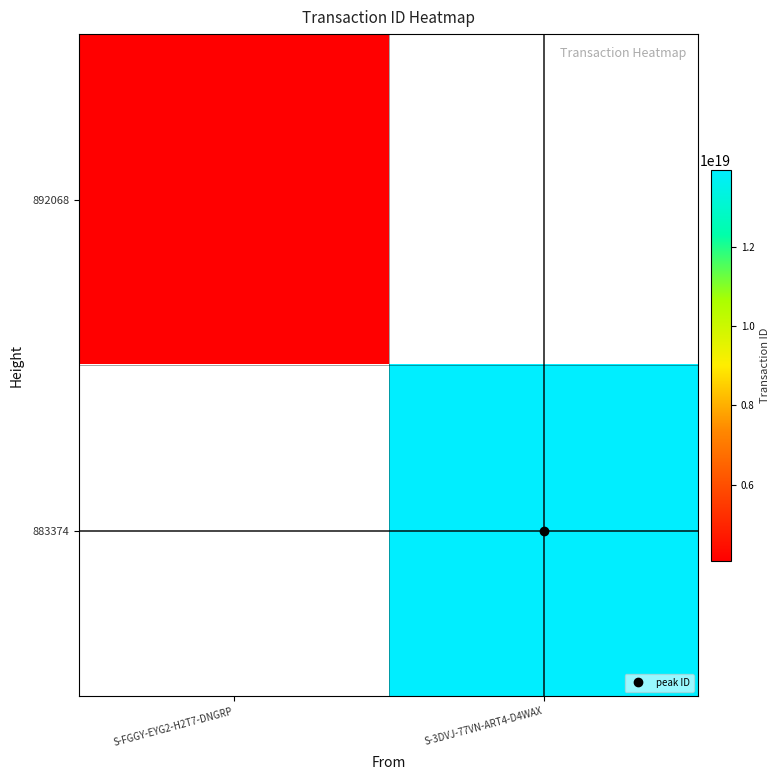

Reading left to right, extract all data points from this chart.

892068: S-FGGY-EYG2-H2T7-DNGRP=4076746488293595136	S-3DVJ-77VN-ART4-D4WAX=0
883374: S-FGGY-EYG2-H2T7-DNGRP=0	S-3DVJ-77VN-ART4-D4WAX=13936673549872719872